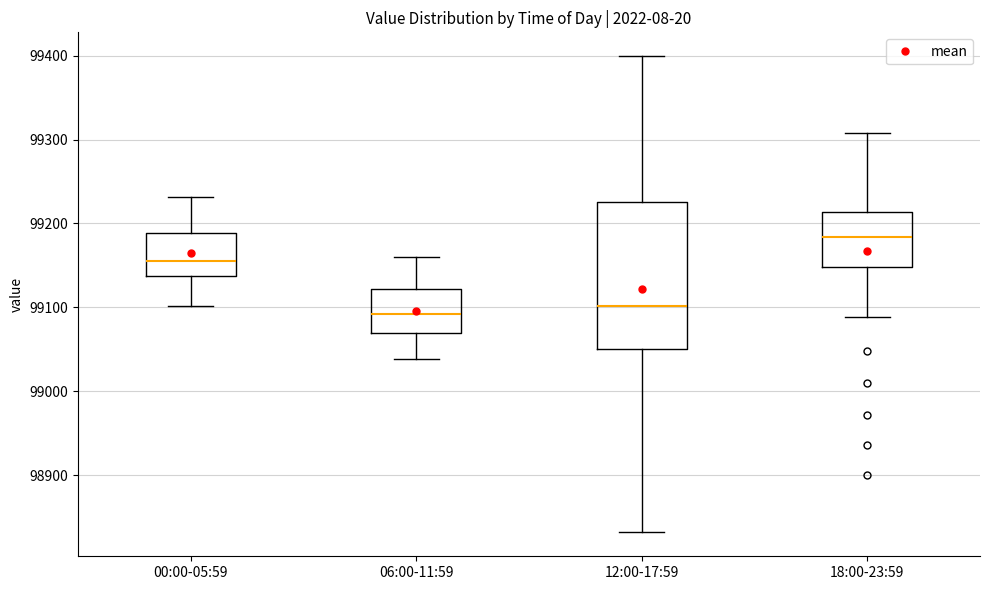

Reading left to right, transcribe this box plot: for each box, give where its median line is, the range the box spans, and where its two whiskers end, as read against the y-axis. The values are not printed on the chart, so give them approximately, as read against the axis.

00:00-05:59: median 99150, box 99140 to 99190, whiskers 99100 to 99230
06:00-11:59: median 99090, box 99070 to 99120, whiskers 99040 to 99160
12:00-17:59: median 99100, box 99050 to 99230, whiskers 98830 to 99400
18:00-23:59: median 99180, box 99150 to 99210, whiskers 99090 to 99310